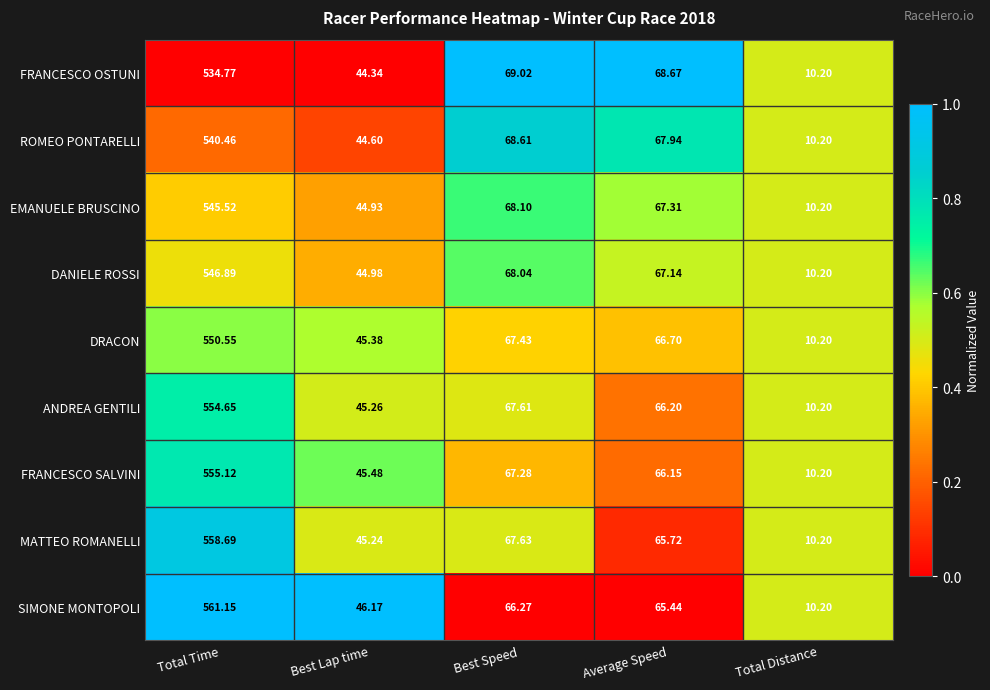

How many data points does each series have?

5